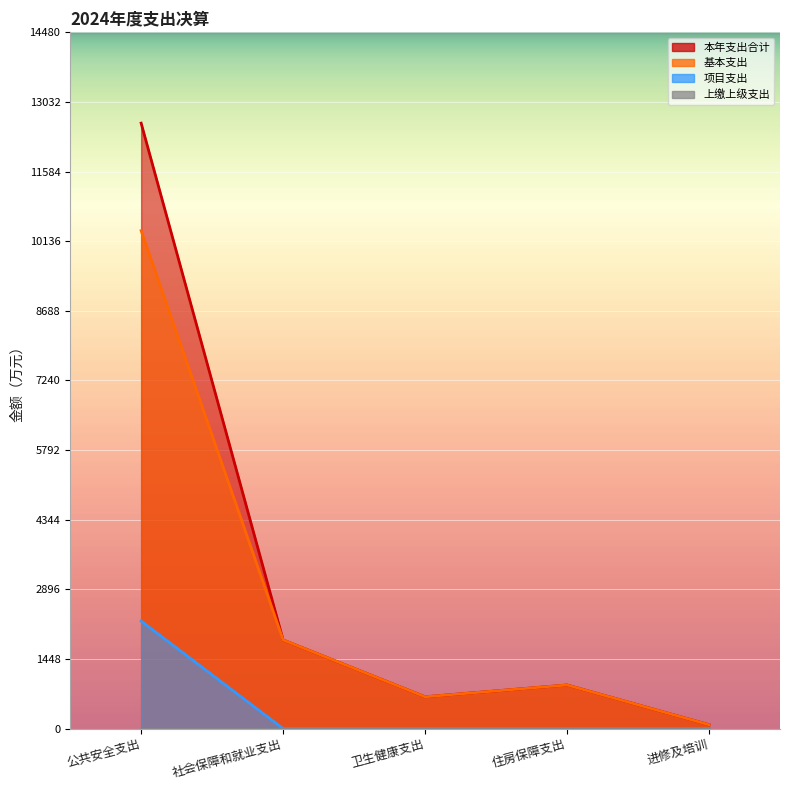

Rank the categories by 项目支出 value from highest to lowest.

公共安全支出, 社会保障和就业支出, 卫生健康支出, 住房保障支出, 进修及培训